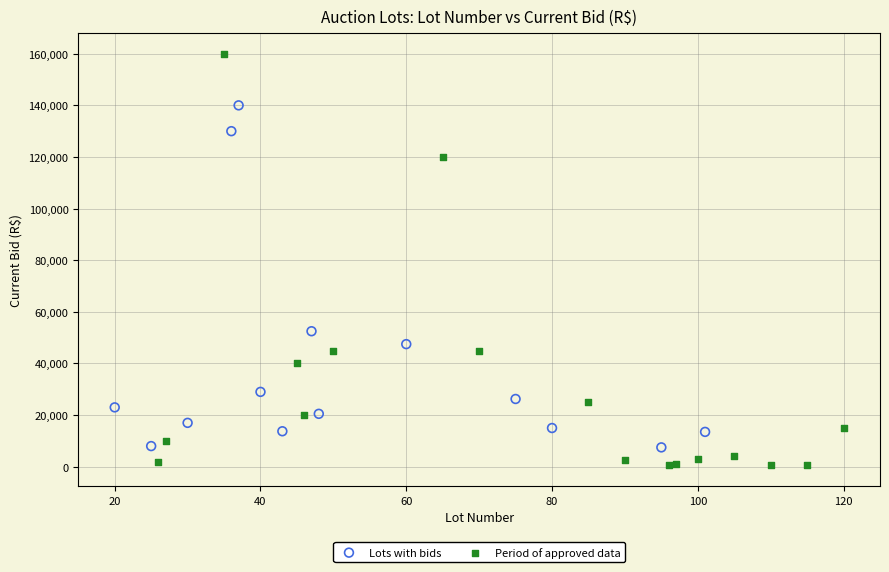

Which series reaches the maximum Y coordinate?

Period of approved data